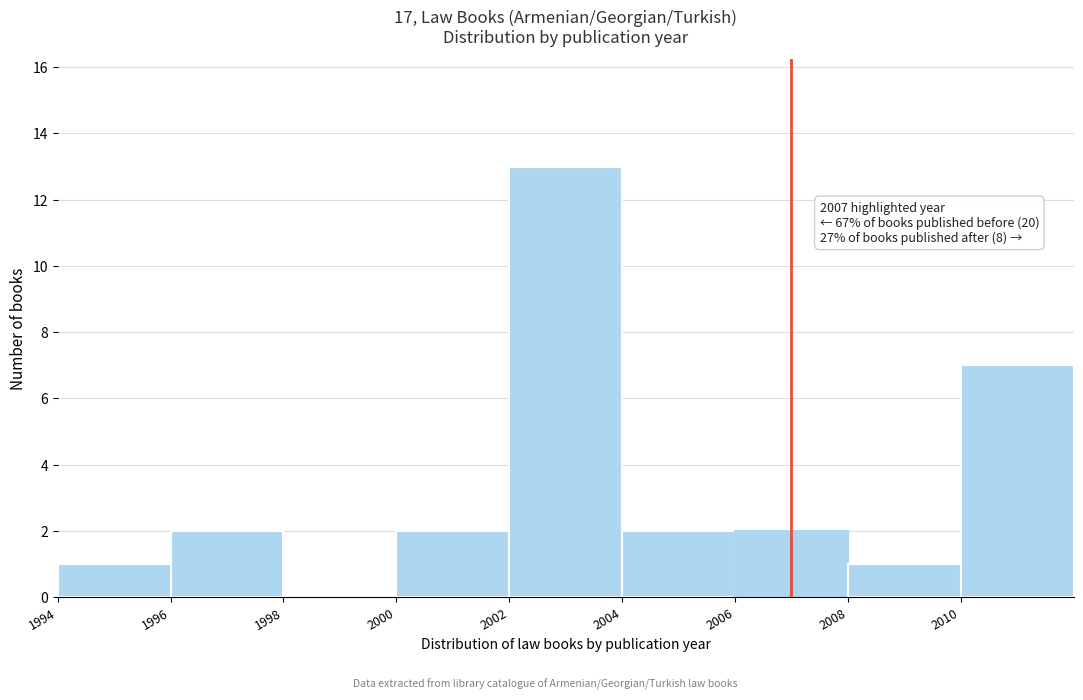

Which range on the x-axis has the tallest bar?

2002 to 2004